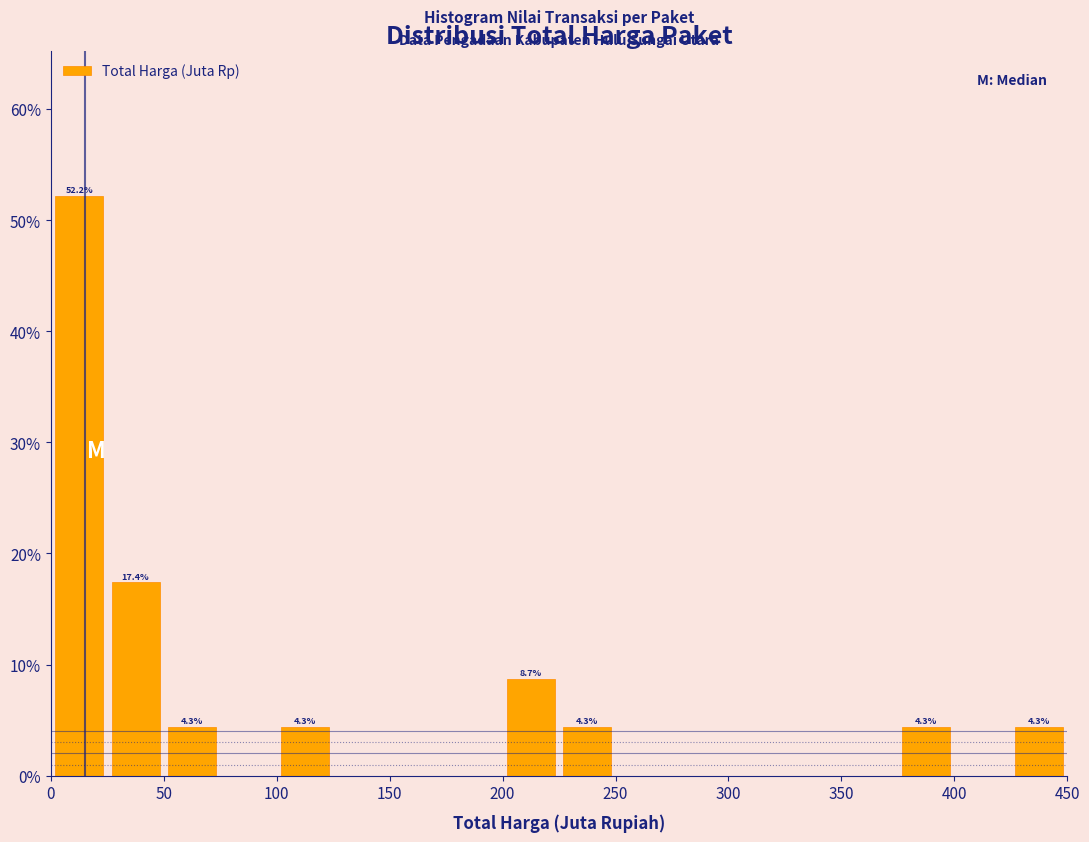

Over which range of the x-axis is the bar tallest?

0 to 25